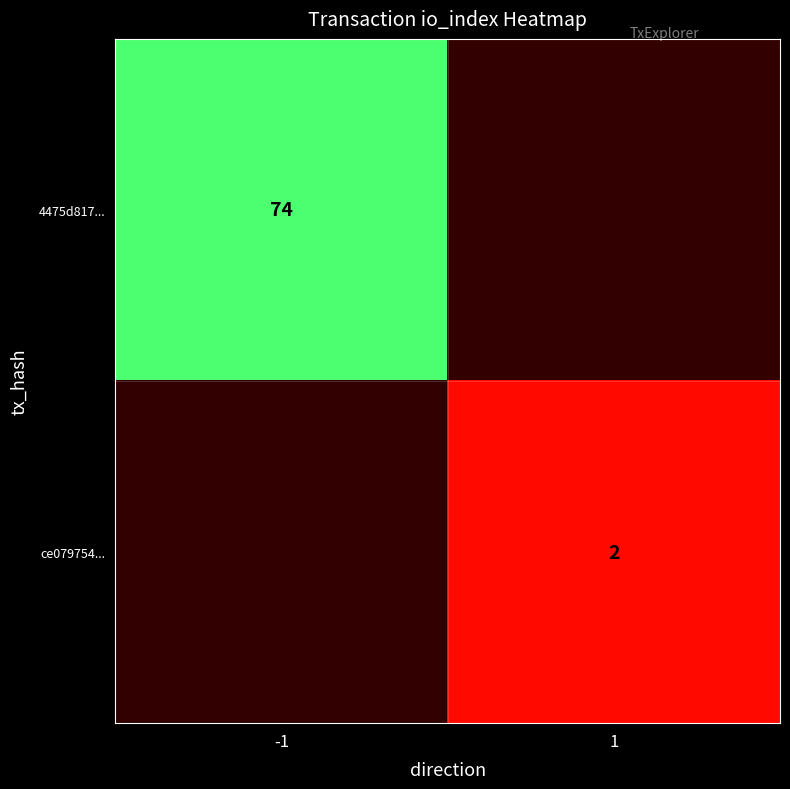

Which category has the lowest value across all series?

1